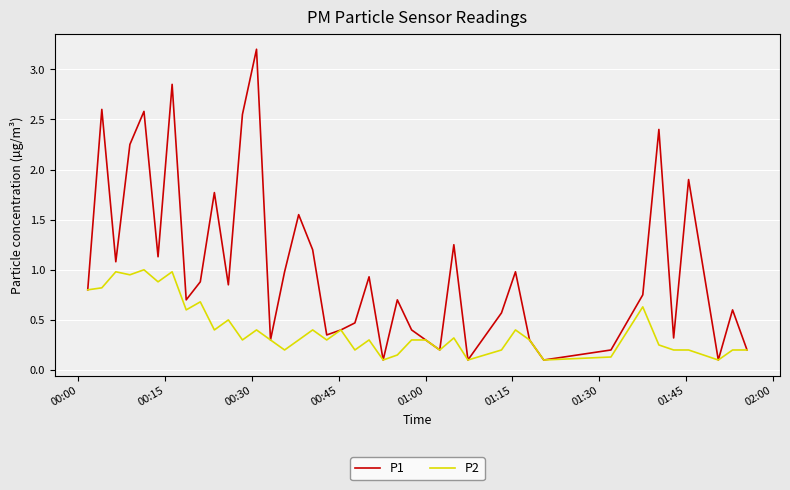

List the series in order of their overall mean, lowest first.

P2, P1